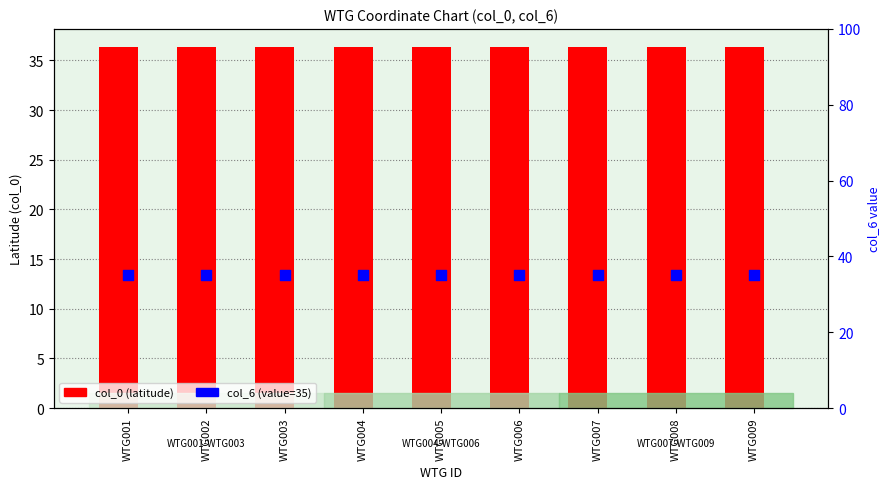

Which series contains the highest Y value?

col_0 (latitude)